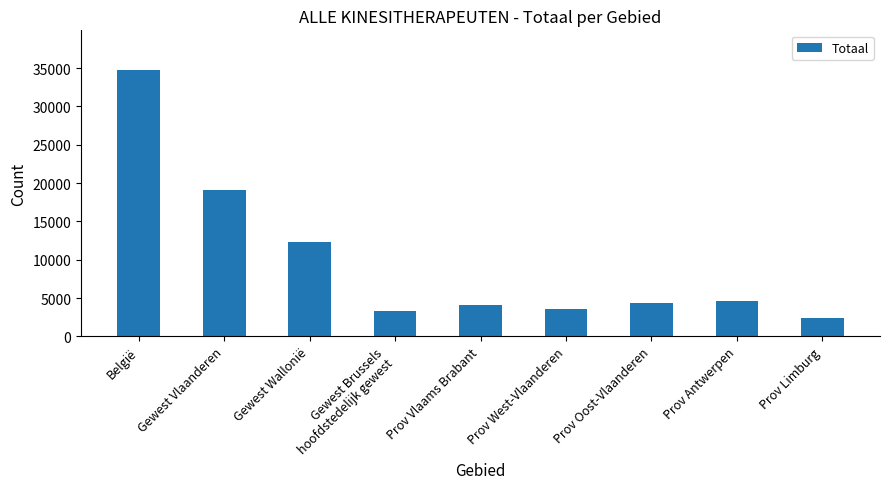

What is the label of the 5th bar from the left?

Prov Vlaams Brabant